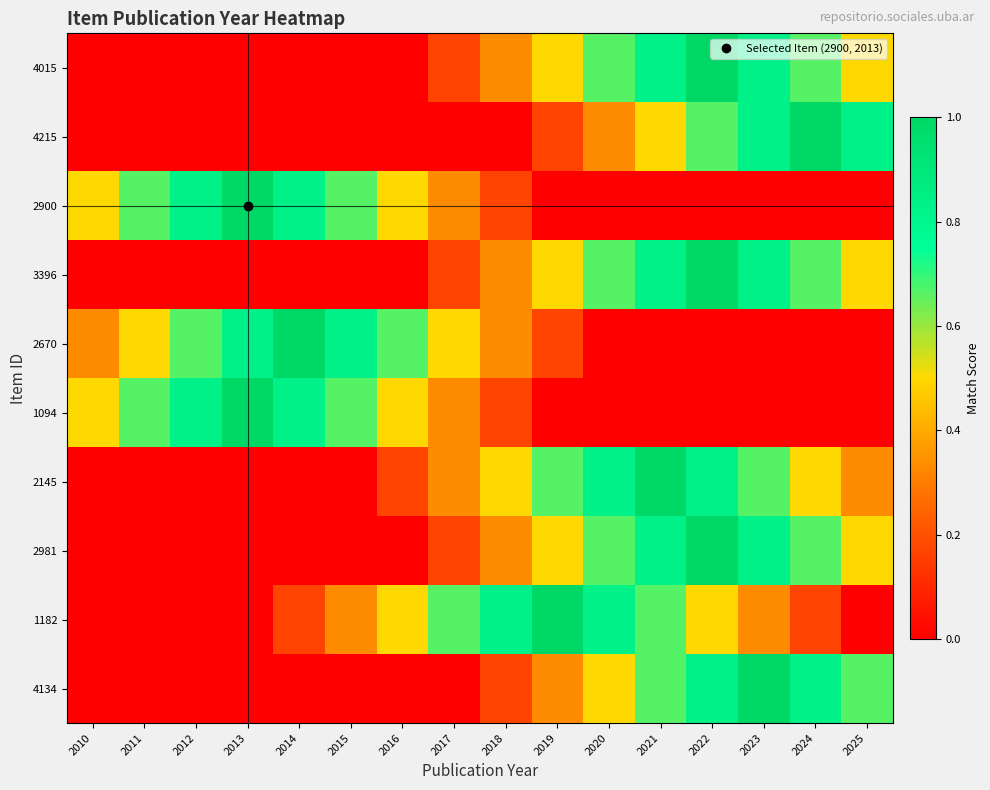

Which has a higher value, 2022 or 2012?

2022